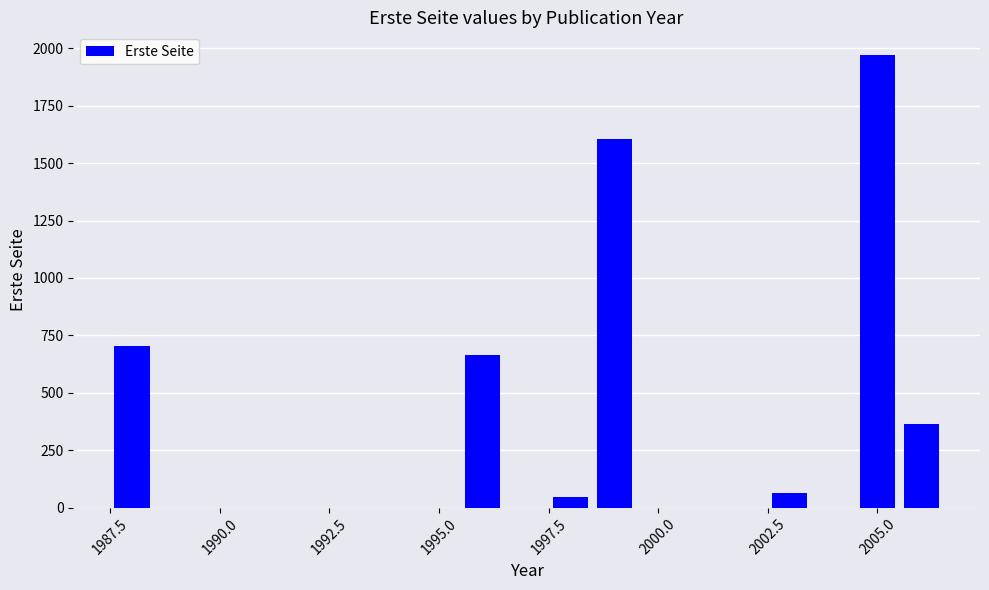

What is the label of the 2nd bar from the right?

2005.0